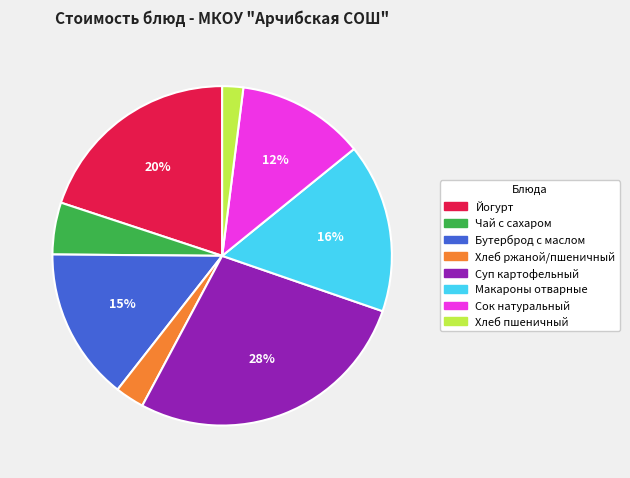

Approximately how many times larger is the value at Суп картофельный compared to Сок натуральный?

2.3